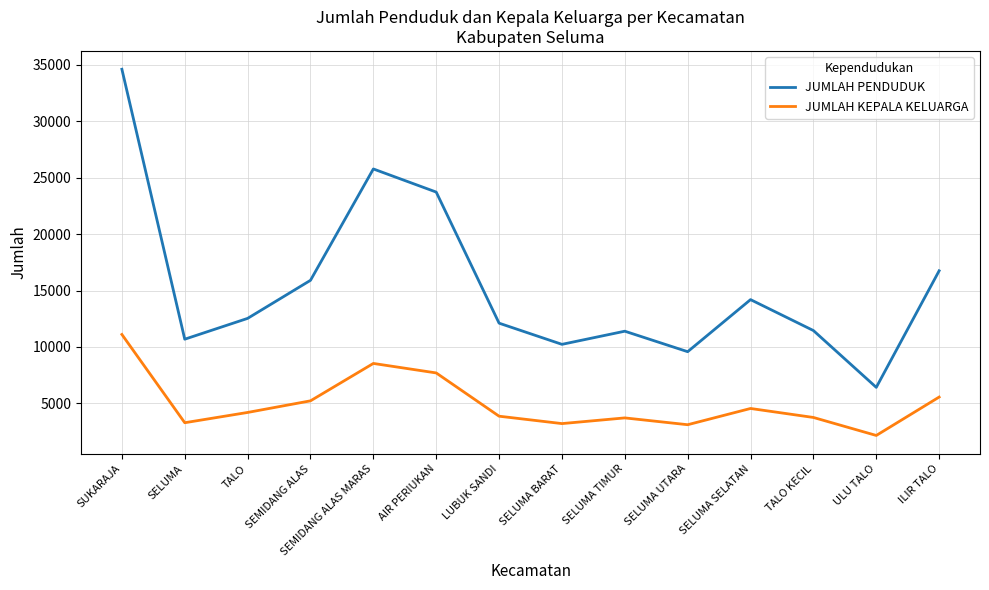

At SUKARAJA, list the series in order from largest to smallest.

JUMLAH PENDUDUK, JUMLAH KEPALA KELUARGA